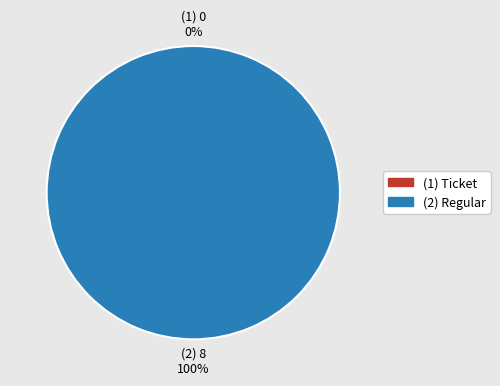

What is the largest slice in the pie chart?

Regular (io_index=8)